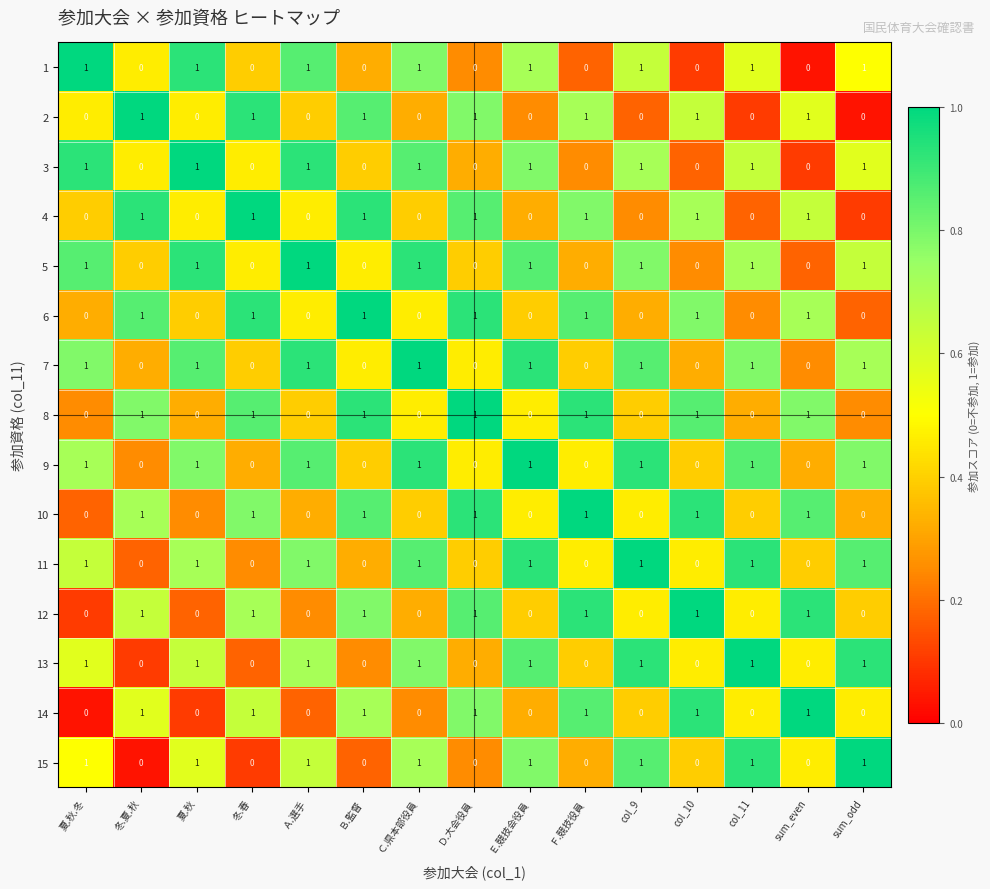

True or false: 5 has a value of -1 at 冬.春.

False